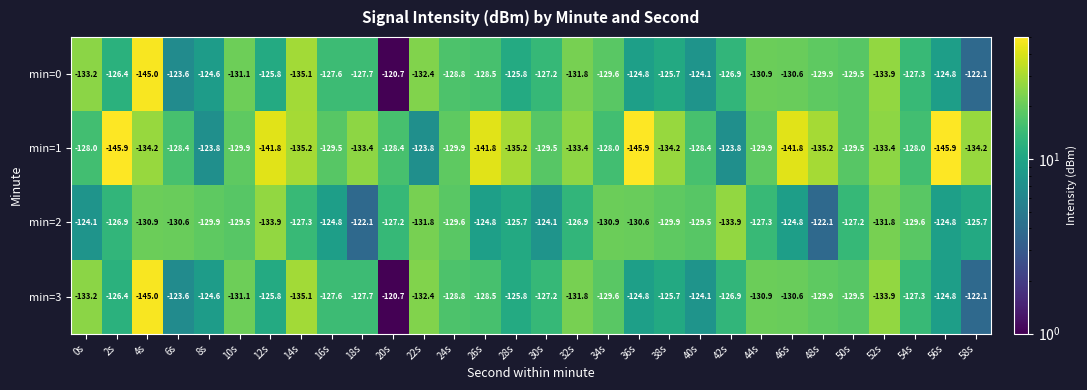

Which category has the highest value across all series?

20s